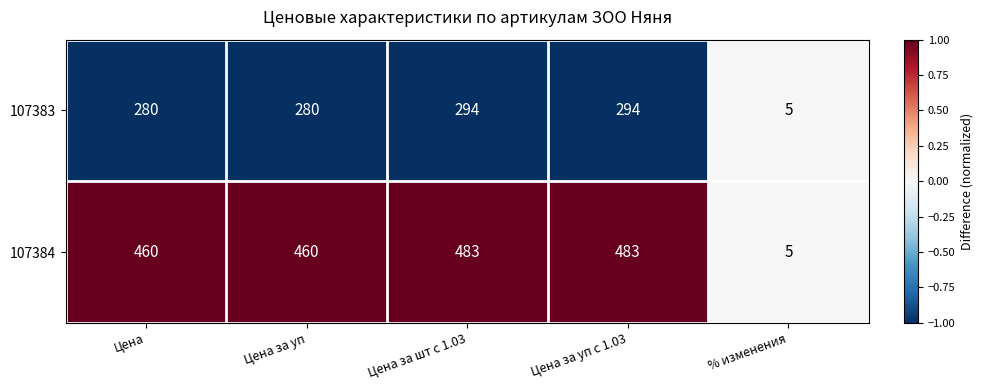

Which series has the largest total across all categories?

107384